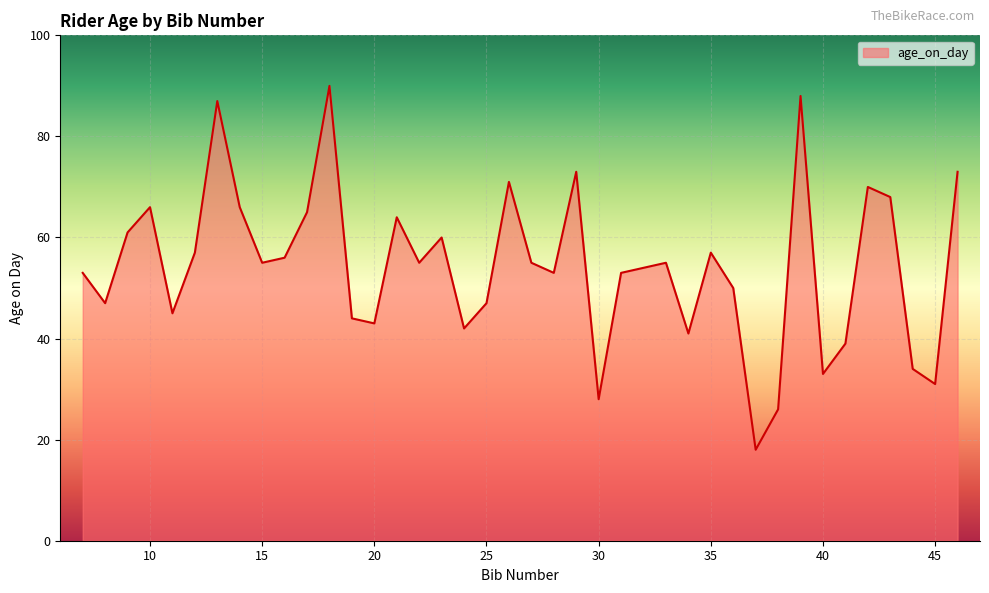

What is the sum of all values?

2173